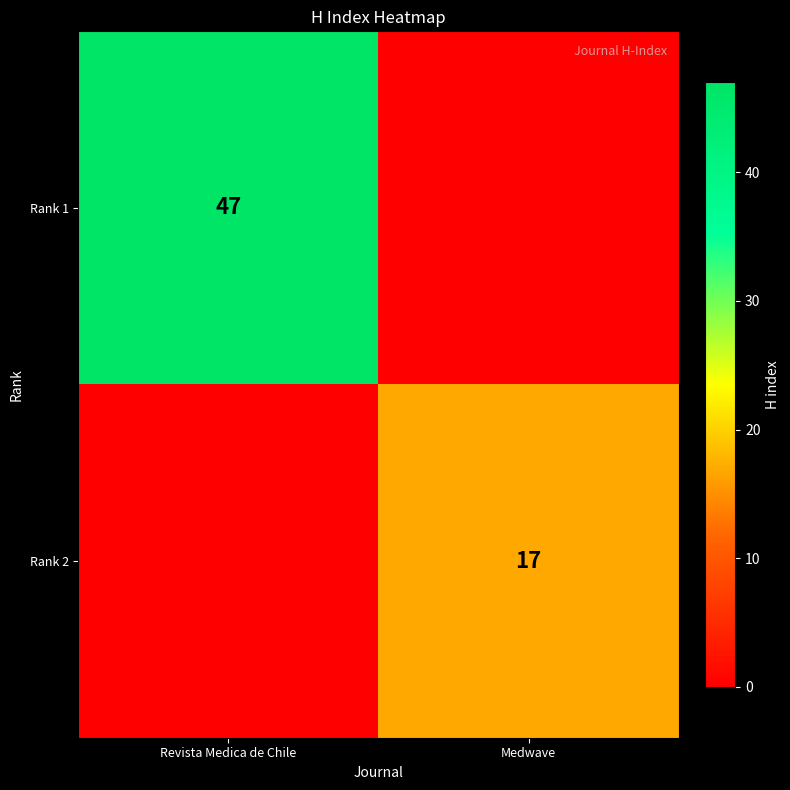

Is it true that Rank 1 equals 11 at Revista Medica de Chile?

False